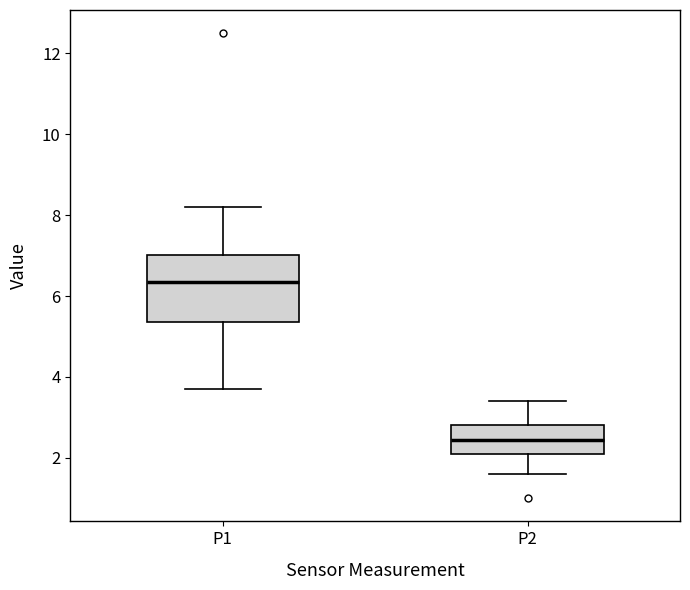

Where is the lower edge of the box for P2 on the y-axis? The values are not printed on the chart, so give them approximately, as read against the axis.

2.2